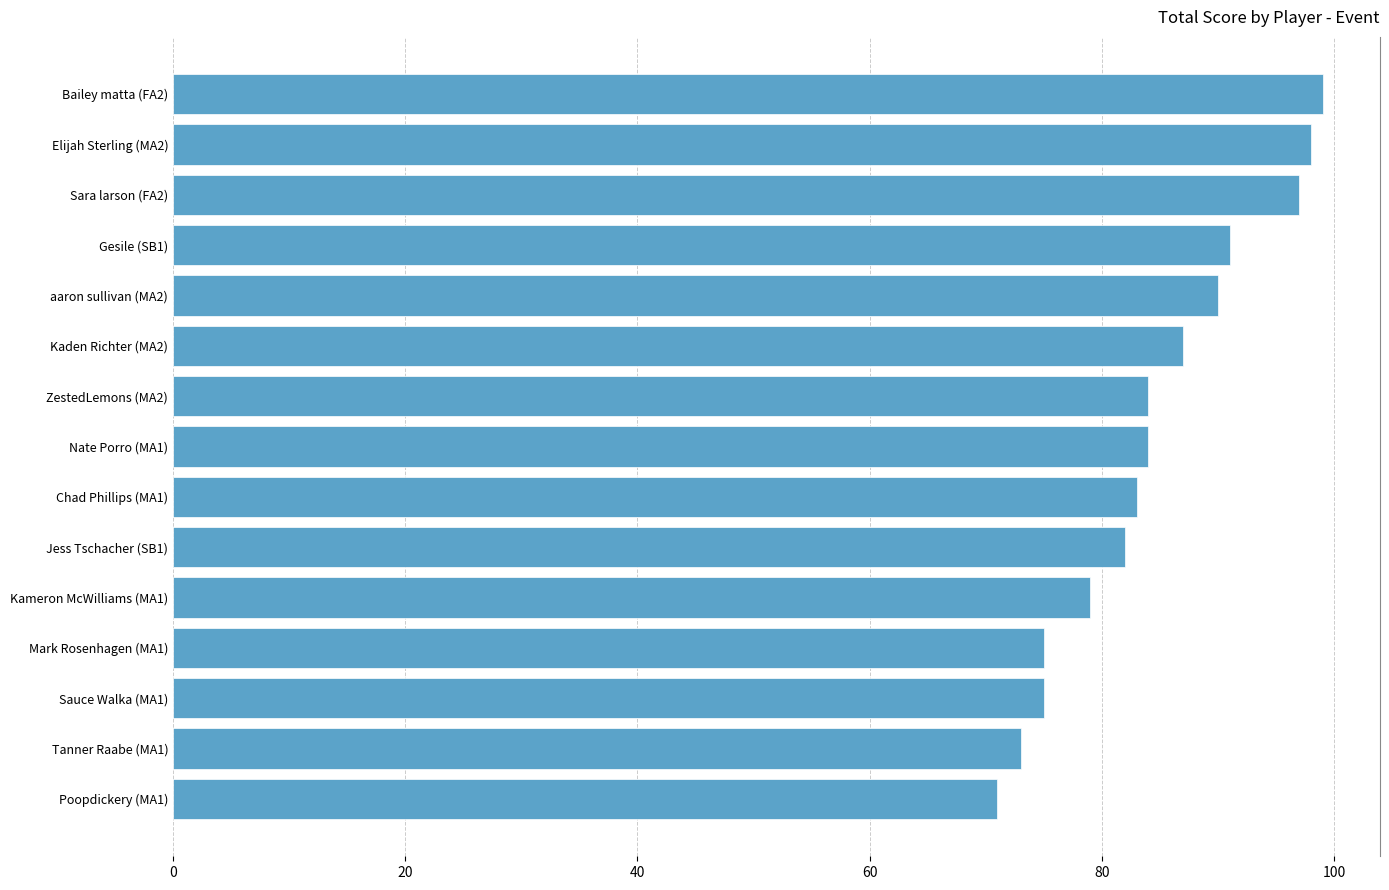

What value does the data have at Sara larson (FA2), to the nearest 10?

100